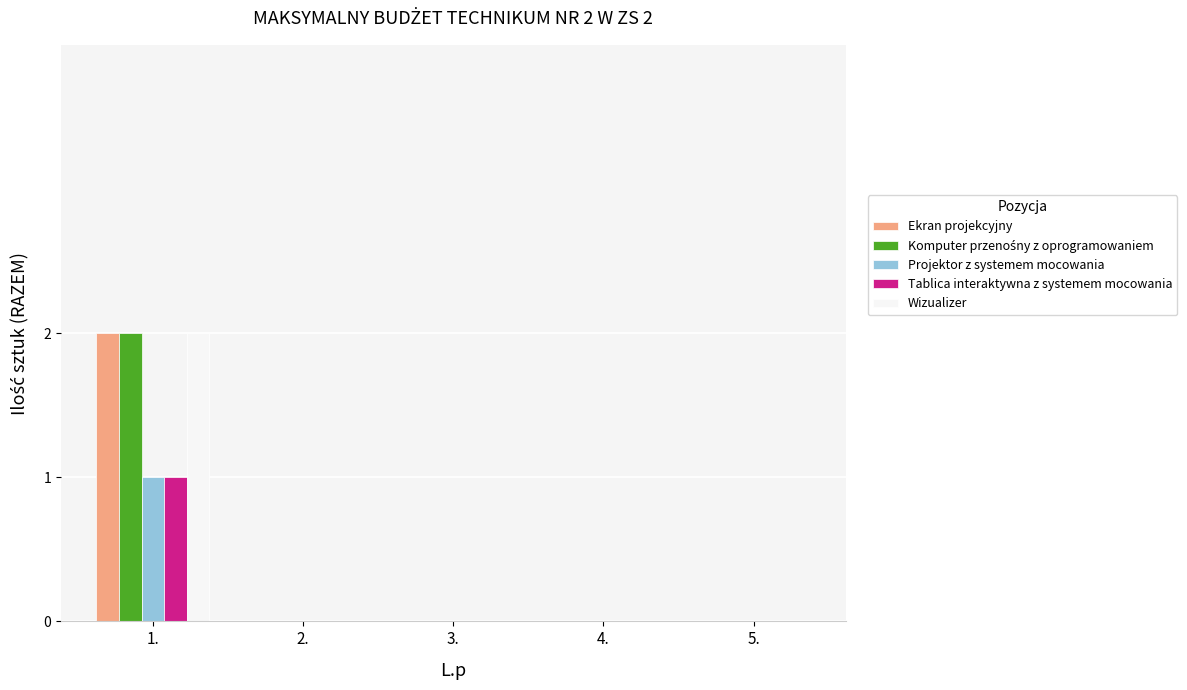

The Wizualizer series shows 0 at 5.. True or false?

True